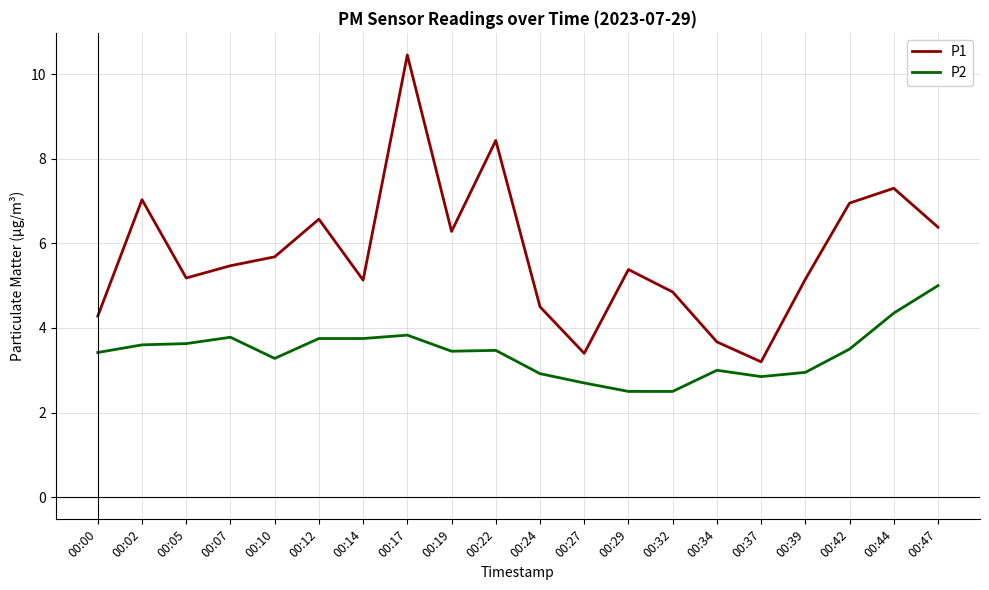

What is the difference between the P2 values at 00:42 and 00:47?

1.5